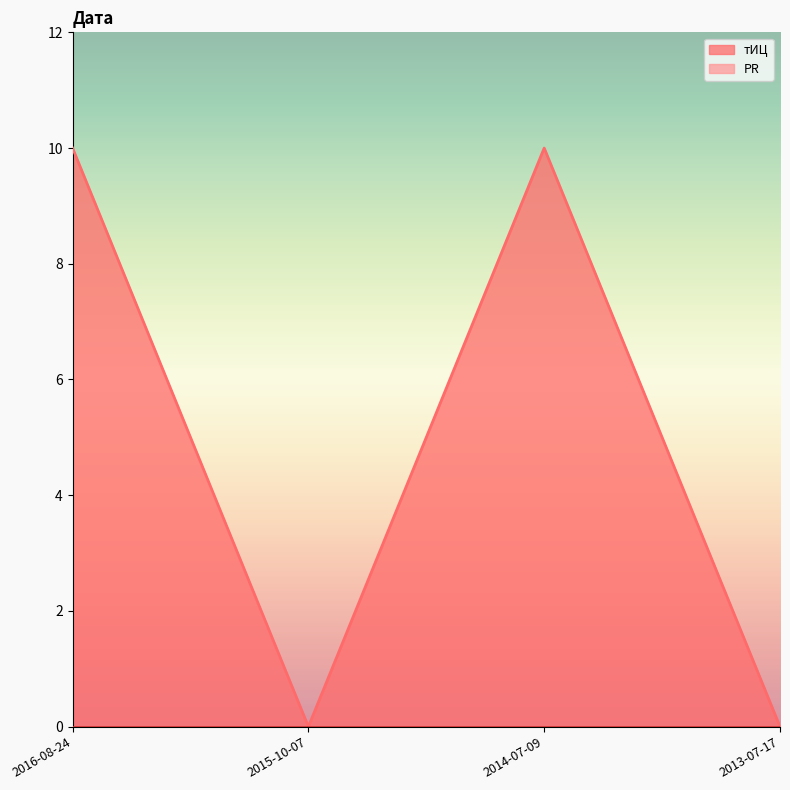

What is the change in value from 2014-07-09 to 2013-07-17?

-10